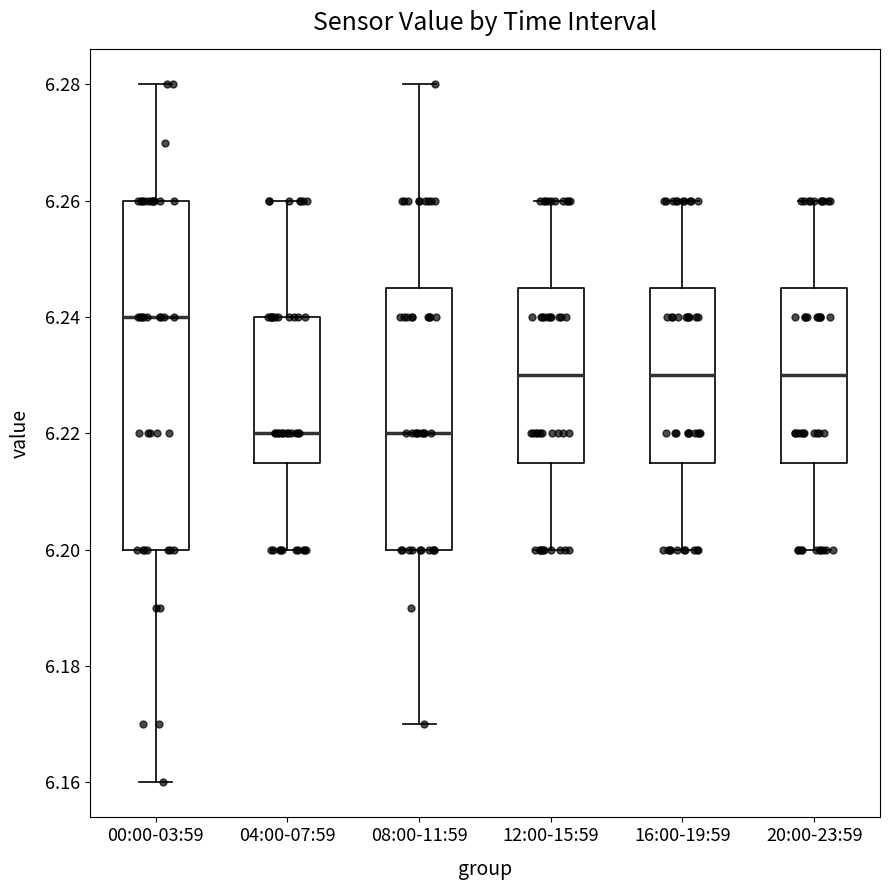

Which box is the tallest, from its lower edge to its upper edge?

00:00-03:59